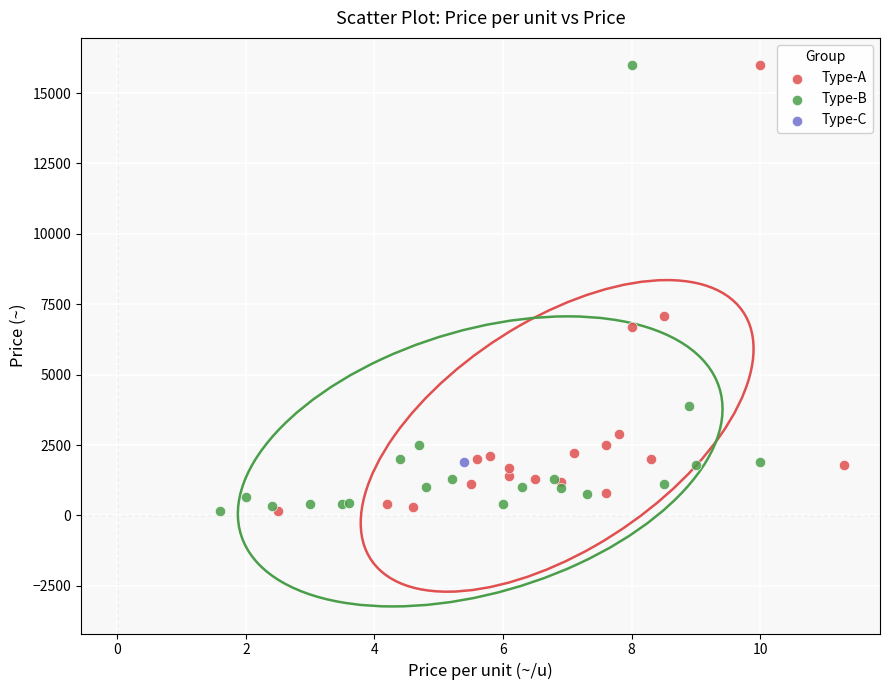

What are all the series names shown in the legend?

Type-A, Type-B, Type-C